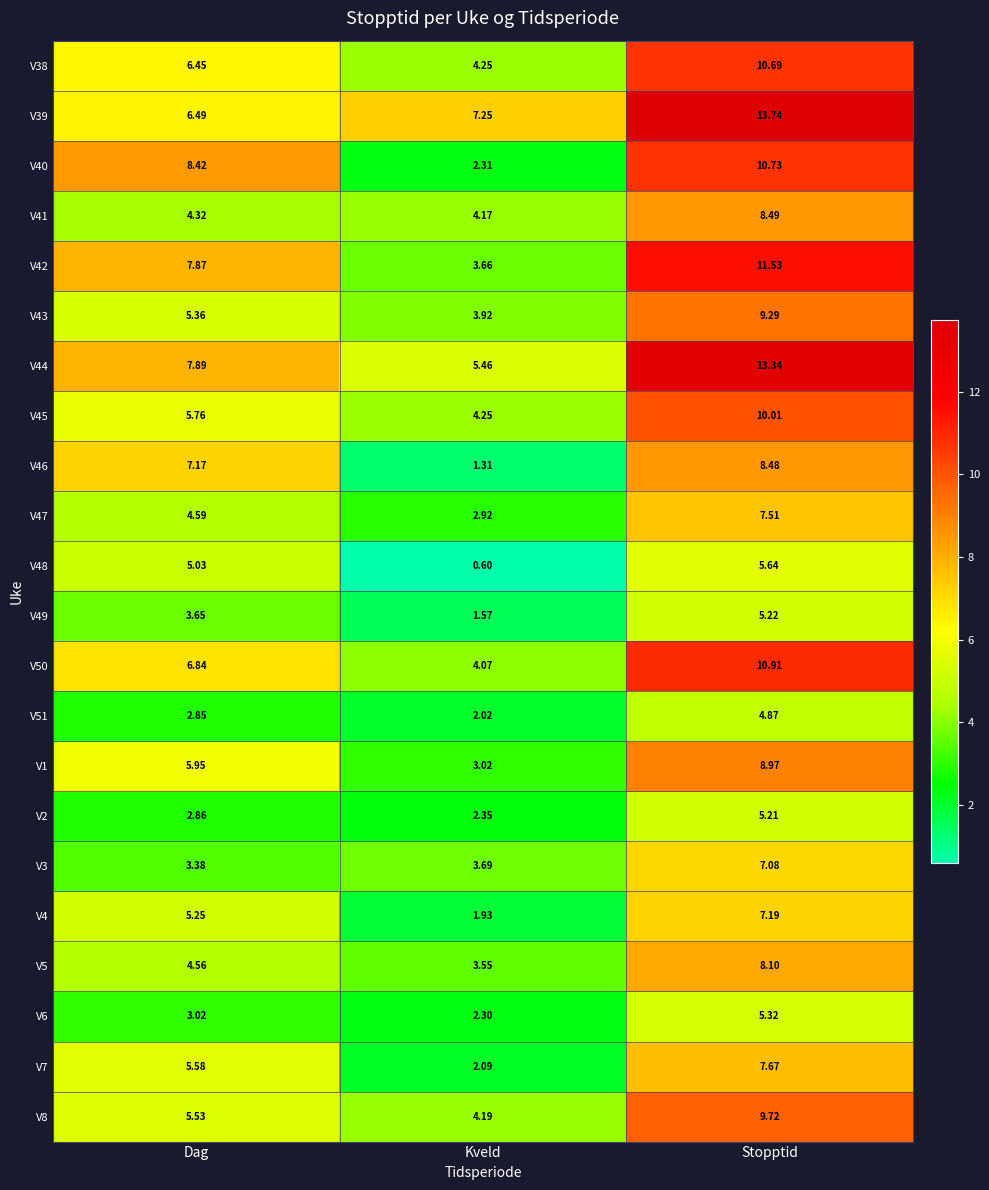

List the labels in order of V38 value, largest first.

Stopptid, Dag, Kveld